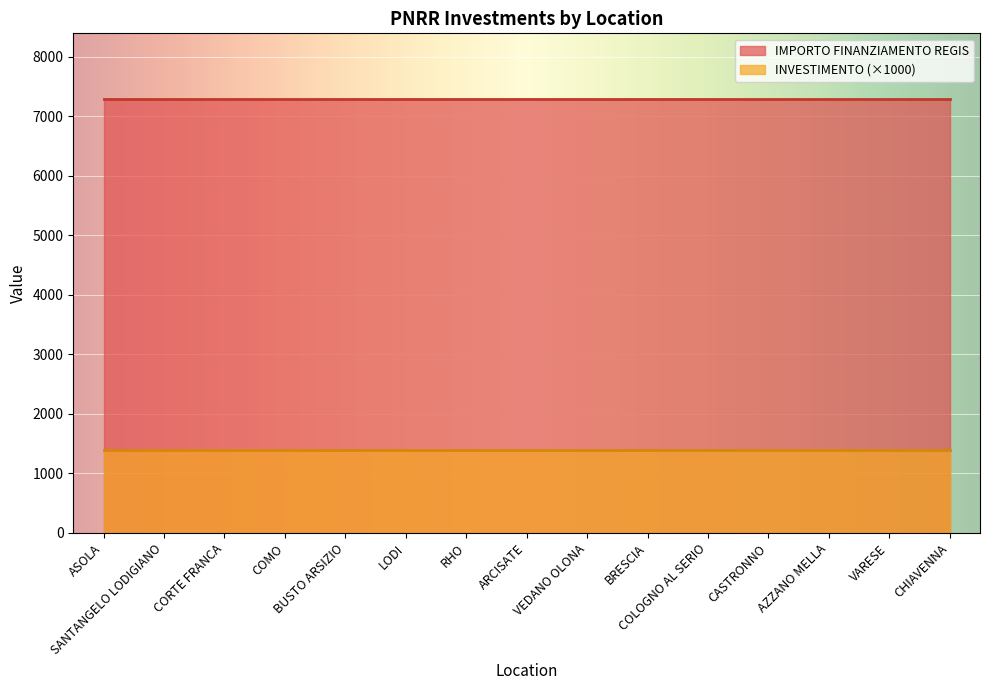

Does the chart display data point markers on the line(s)?

No